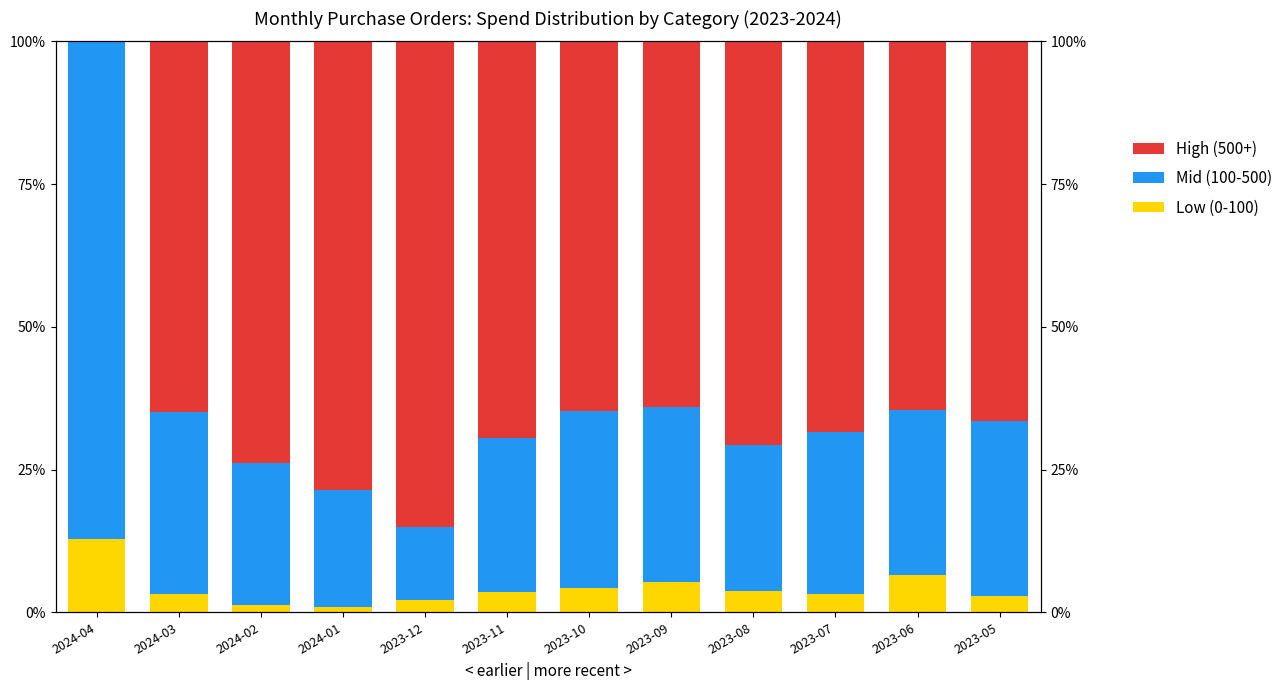

What is the label of the 2nd bar from the left?

2024-03